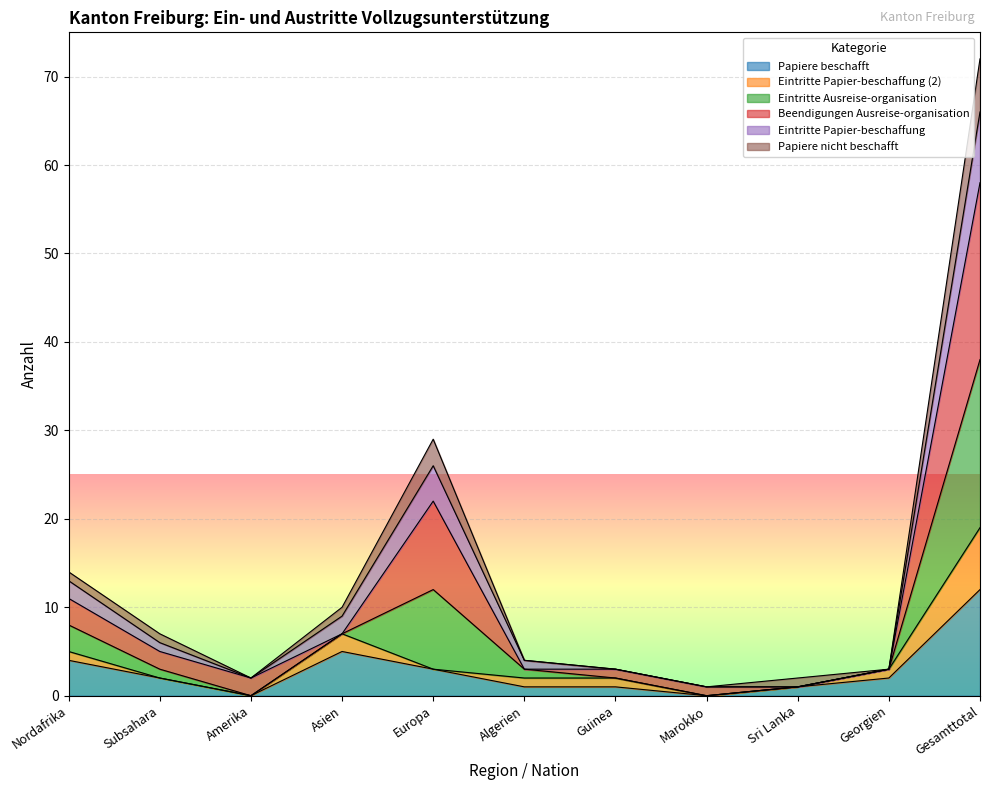

At how many categories does at least one series exceed 70?

1